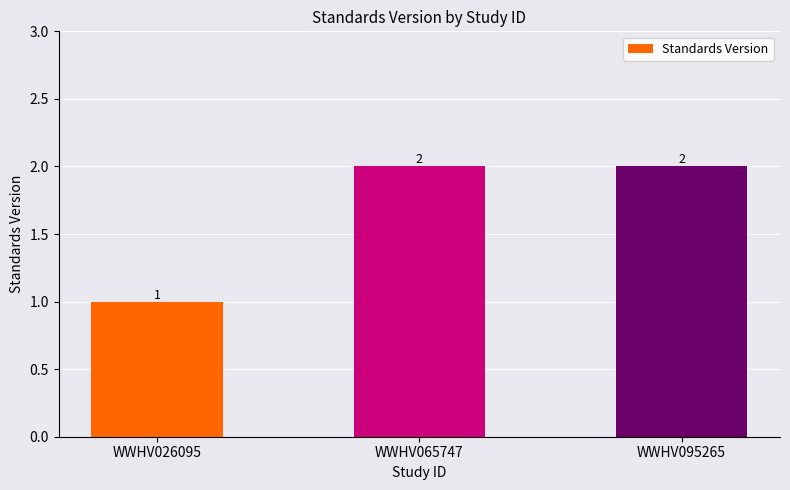

The value at WWHV026095 is 1. True or false?

True